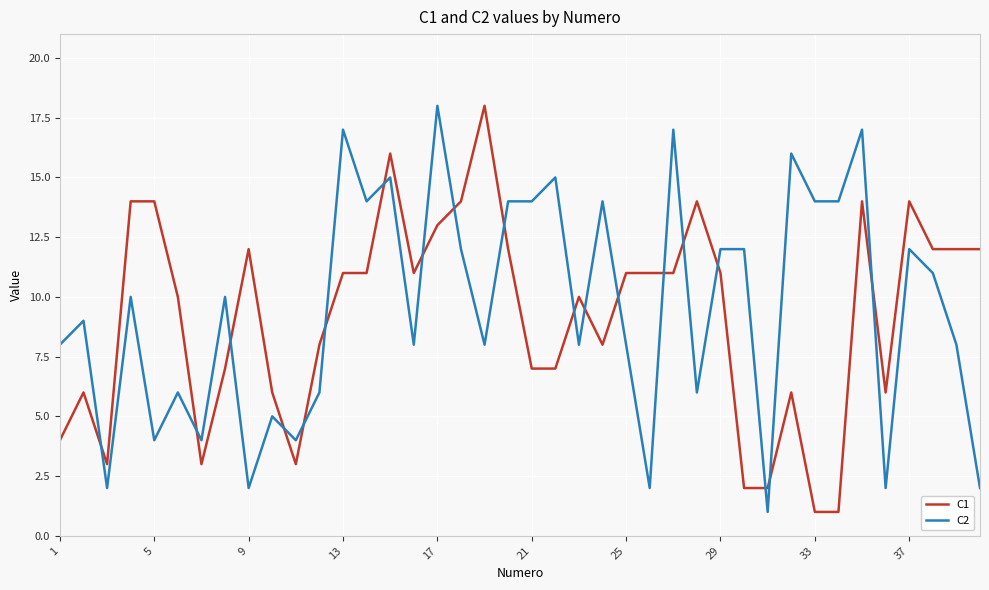

How many values in the C1 series are below 11?

19